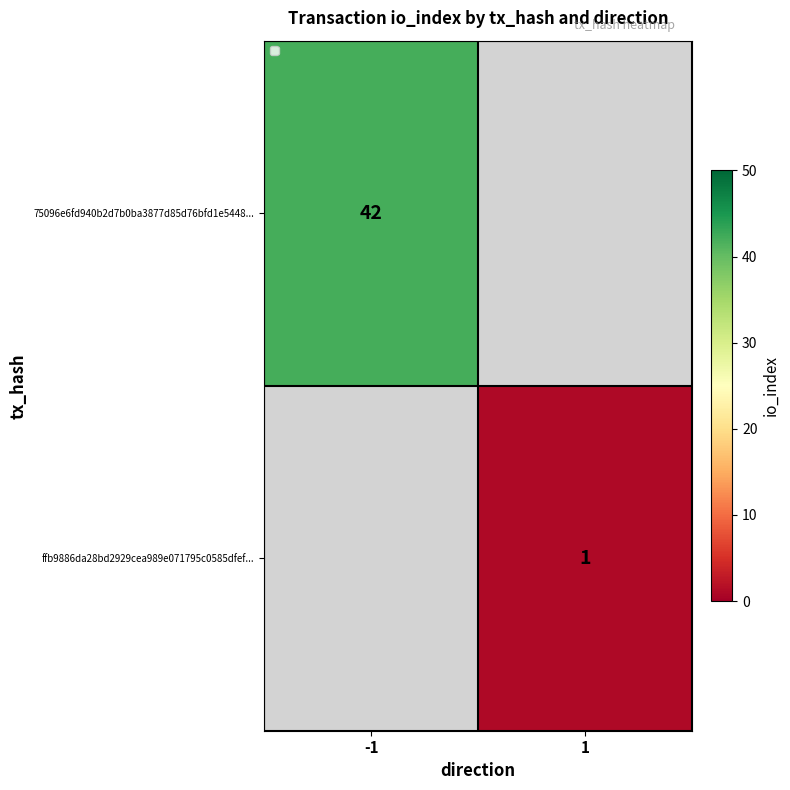

The 75096e6fd940b2d7b0ba3877d85d76bfd1e5448... series shows 25 at -1. True or false?

False